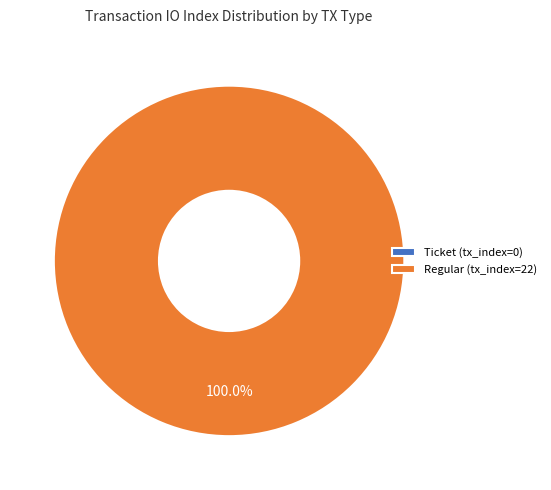

To the nearest percent, what is the difference between the largest and smallest slice percentages?

100%